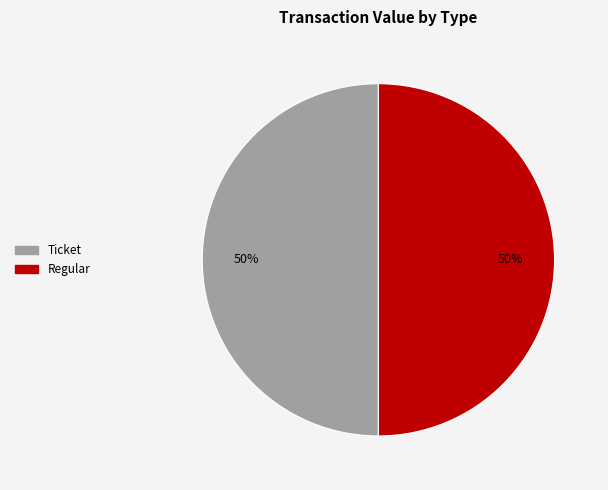

To the nearest percent, what is the difference between the largest and smallest slice percentages?

0%